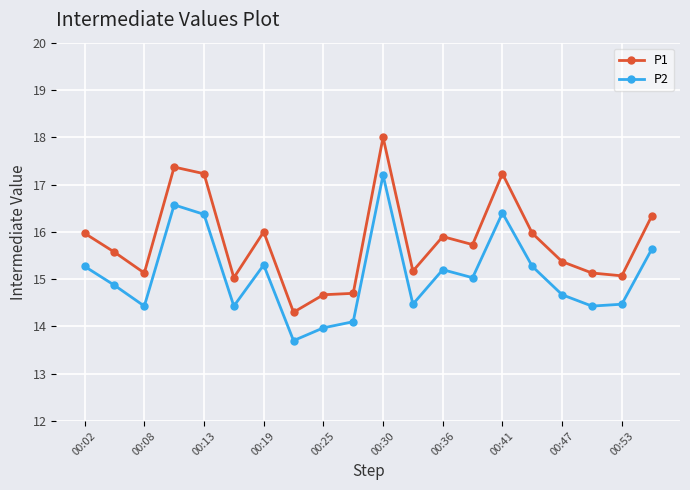

True or false: P1 has more than 2 points higher than both neighbors.

True